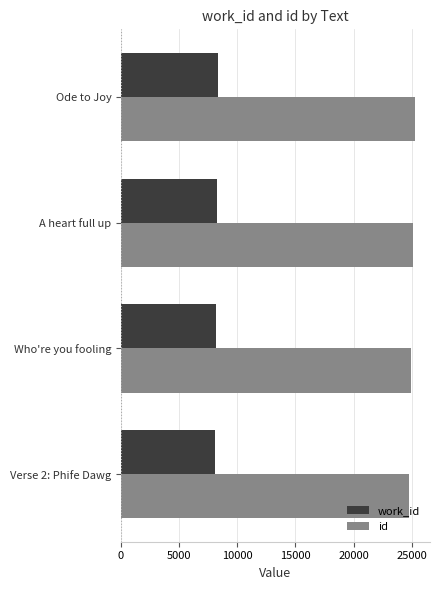

What value does the id series have at Who're you fooling?

24925